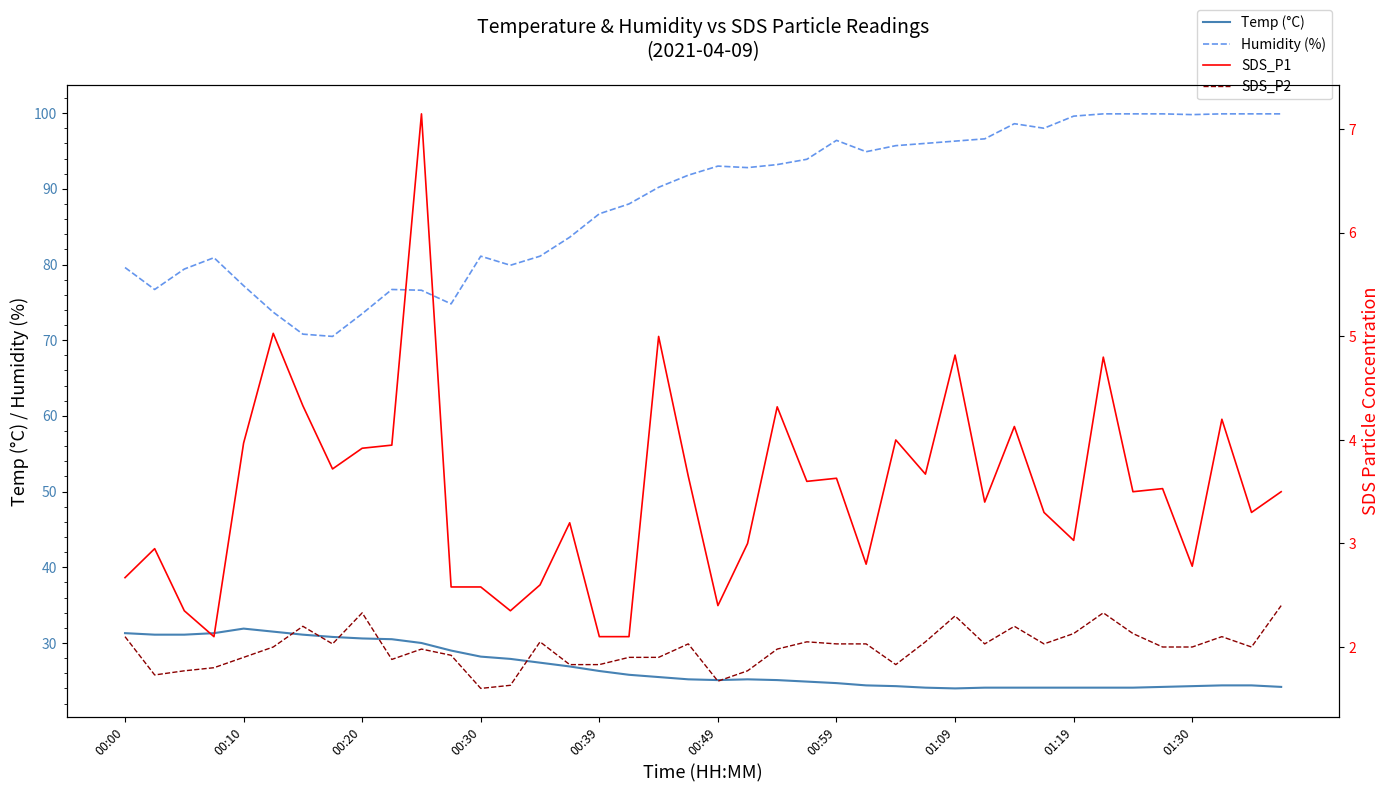

What is the value of the Temp (°C) point at the 3rd from the left?

31.1